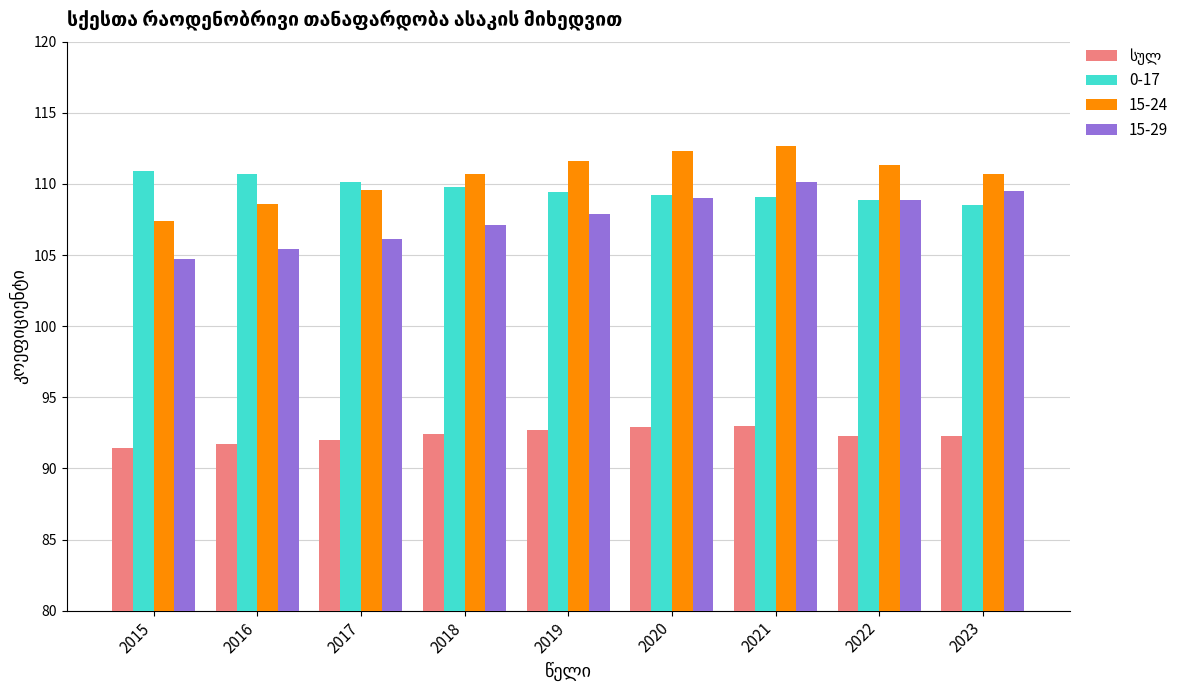

What is the sum of all 15-29 values?

968.7